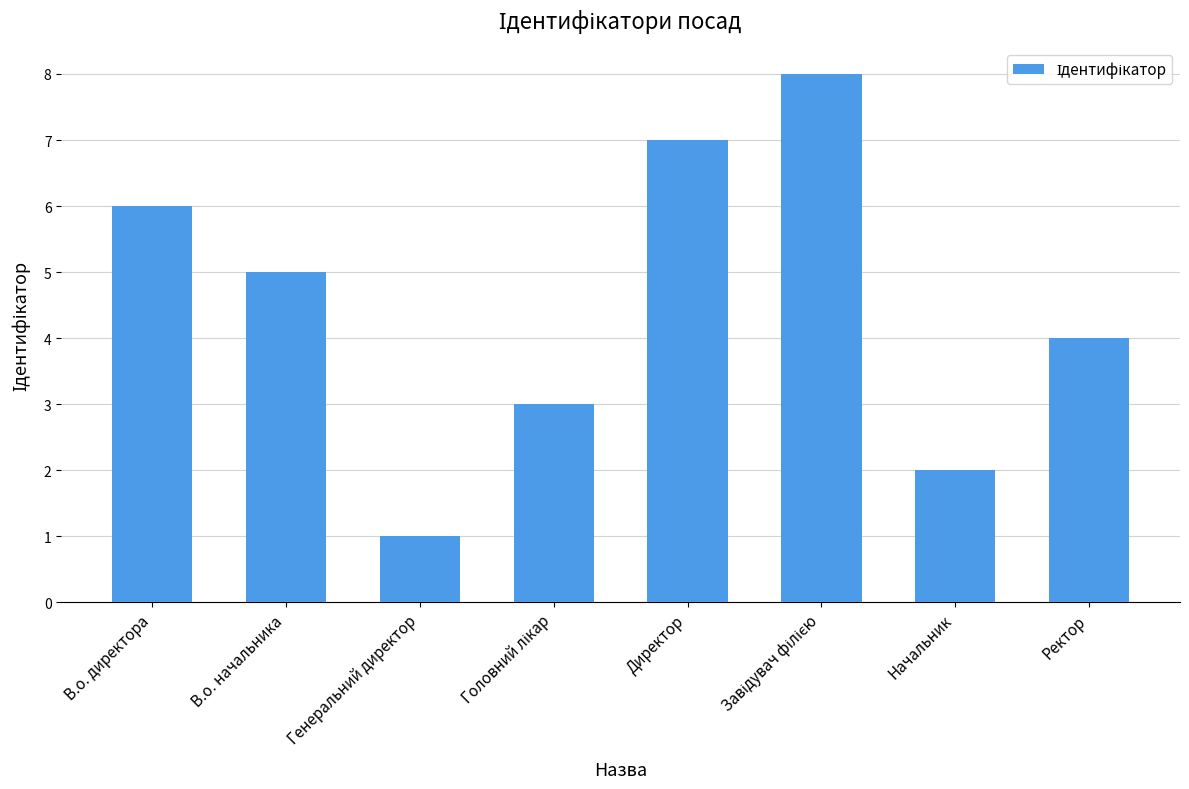

What is the value of the 4th bar from the left?

3